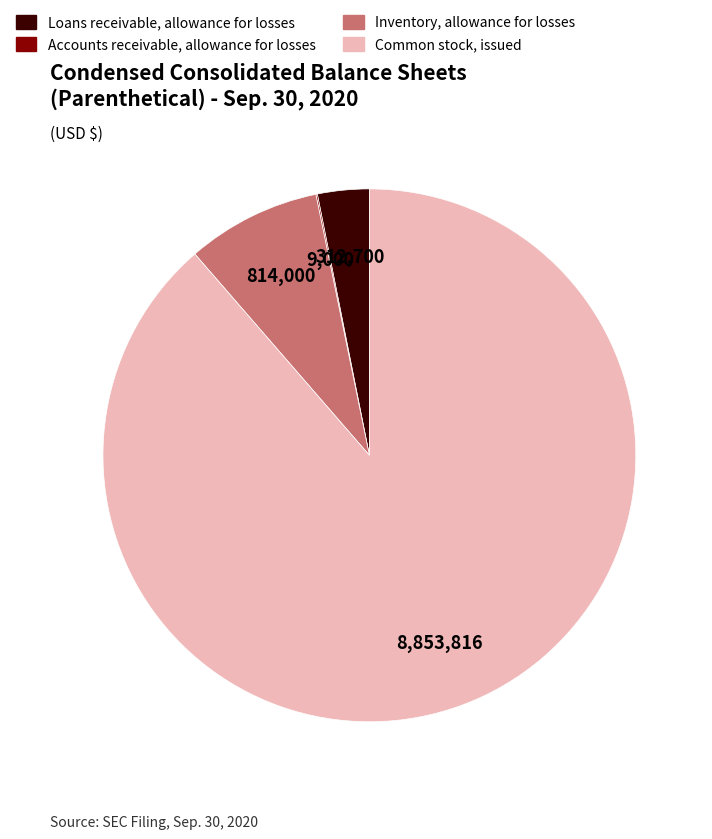

Is there a majority slice in this chart?

Yes